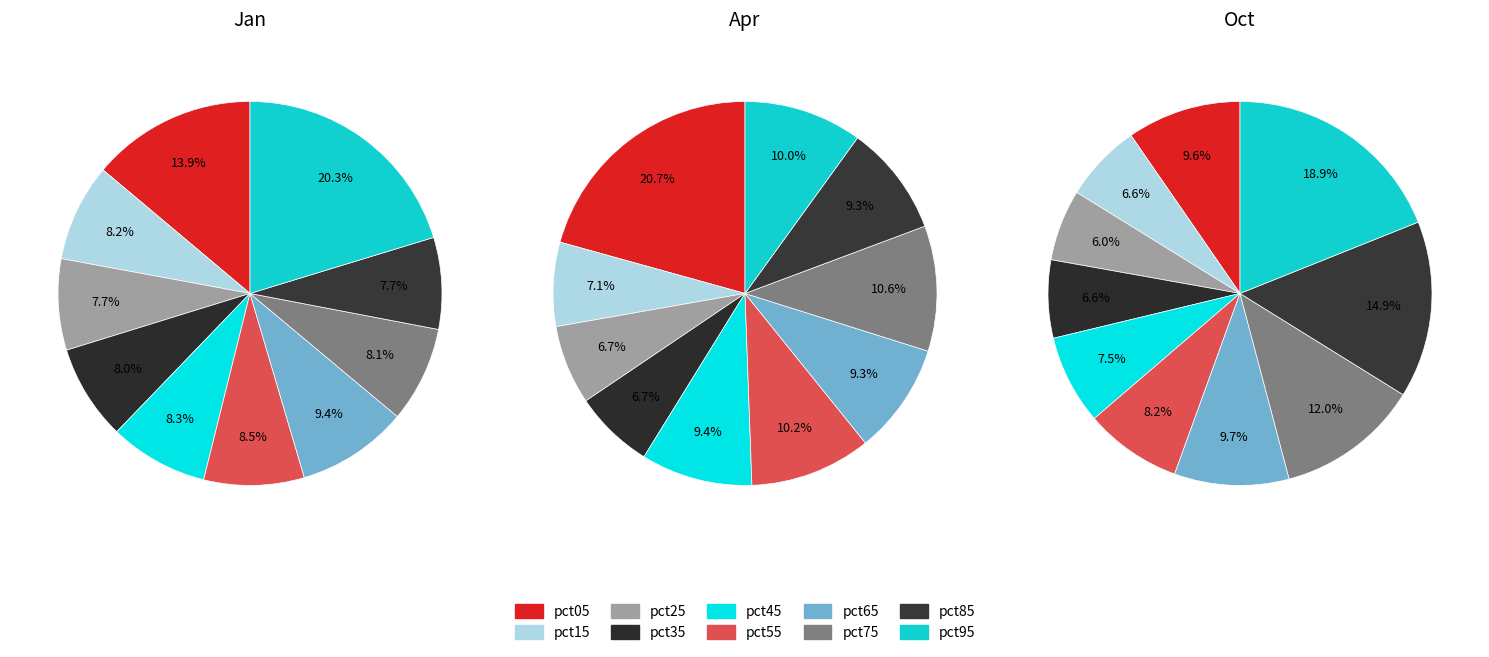

To the nearest percent, what portion does pct45 represent?

8%